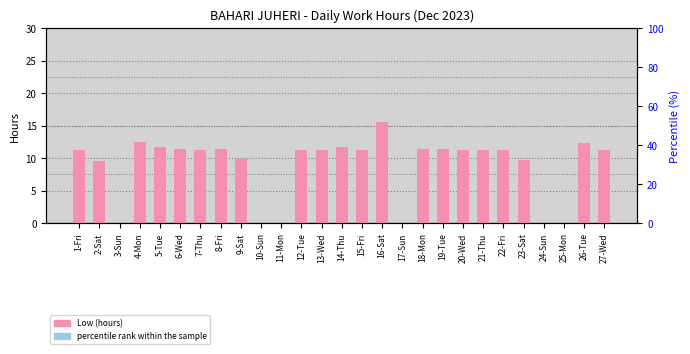

Which series changed the most between 10-Sun and 11-Mon?

Low (hours)